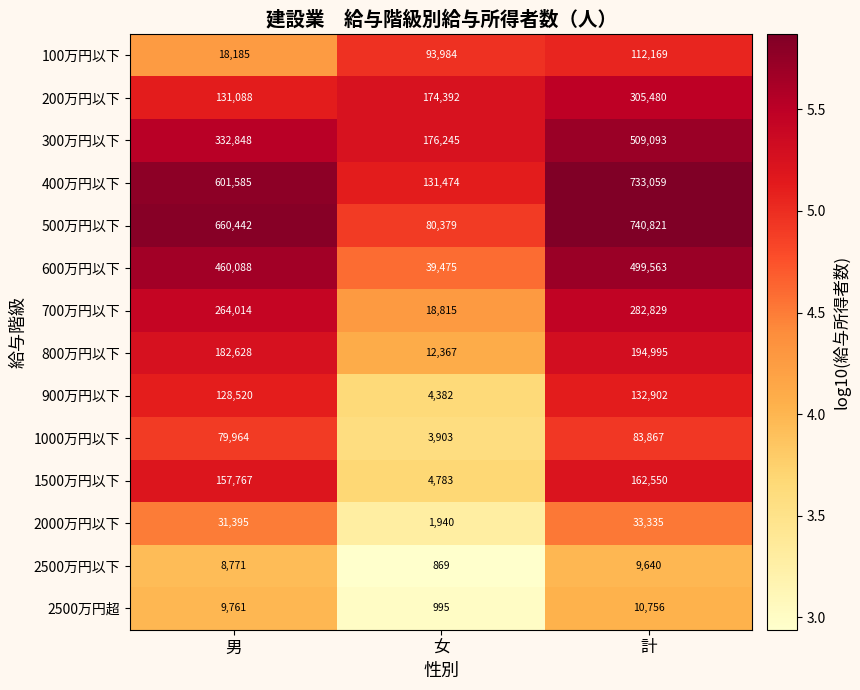

The value of 700万円以下 at 計 is 123725. True or false?

False